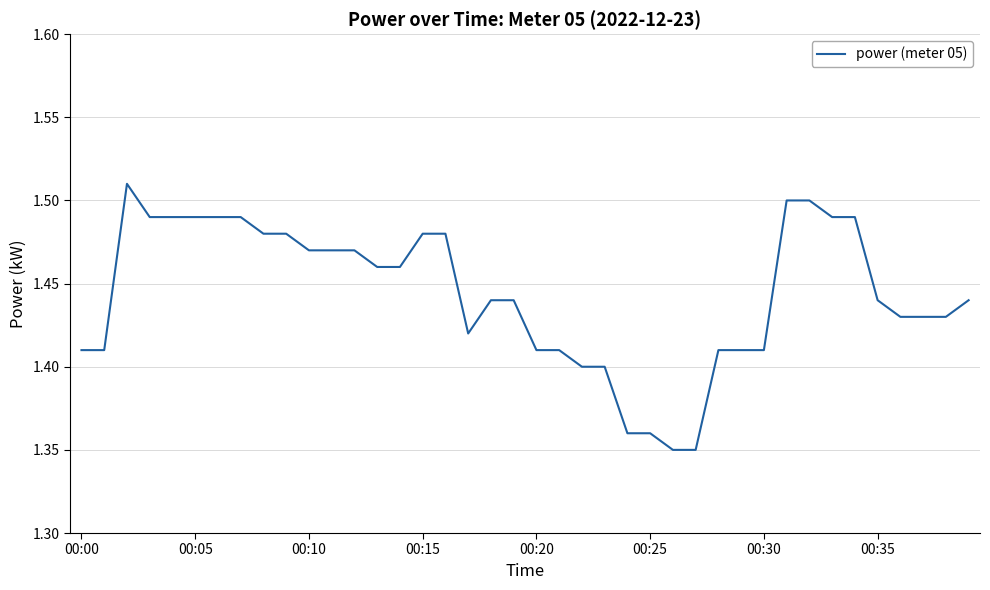

Does the chart have visible grid lines?

Yes